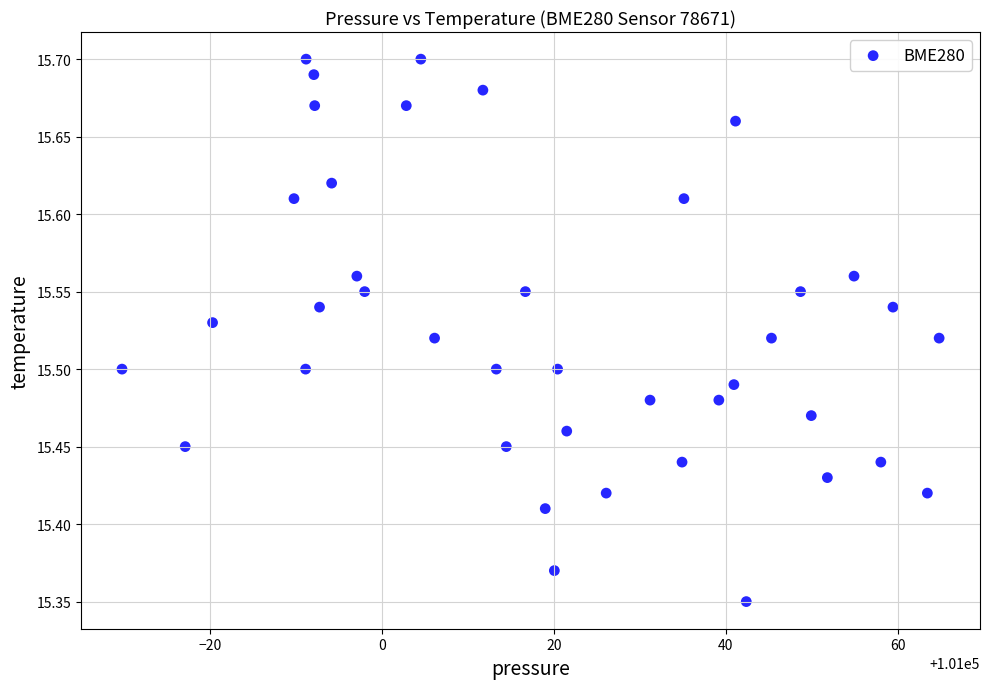

What is the range of X values (max minus min)?

95.0